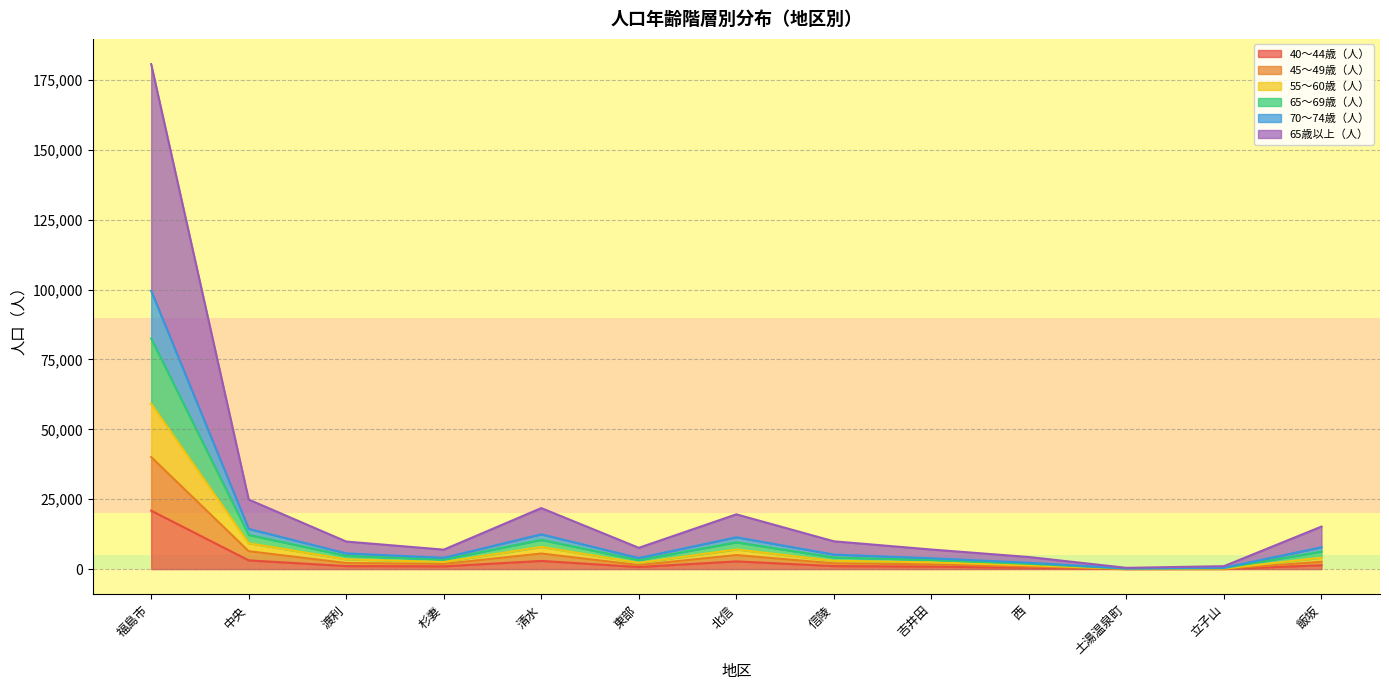

How many data points in 40～44歳（人） are above 1074?

6